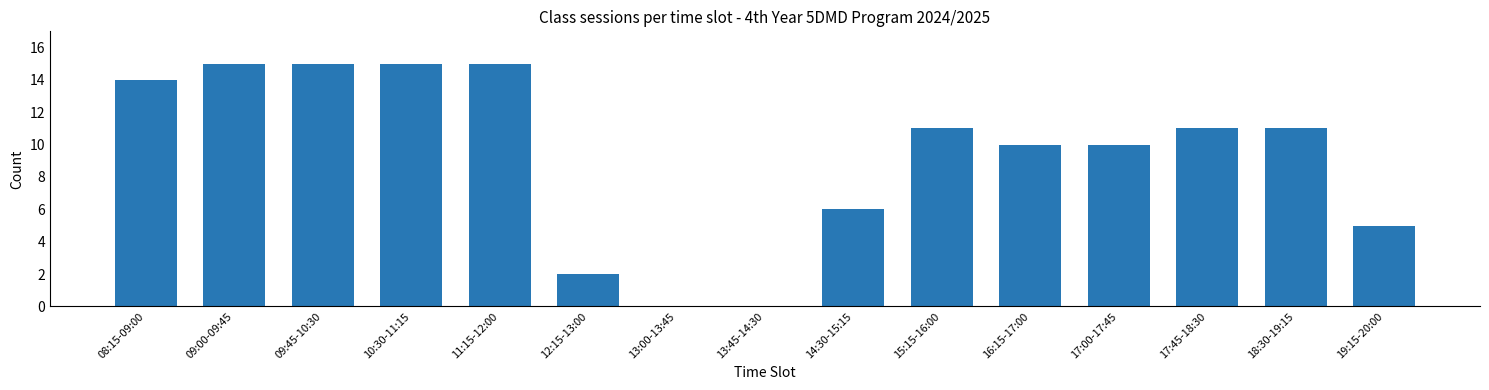

Reading left to right, what are all the values shown in this chart?

08:15-09:00=14	09:00-09:45=15	09:45-10:30=15	10:30-11:15=15	11:15-12:00=15	12:15-13:00=2	13:00-13:45=0	13:45-14:30=0	14:30-15:15=6	15:15-16:00=11	16:15-17:00=10	17:00-17:45=10	17:45-18:30=11	18:30-19:15=11	19:15-20:00=5